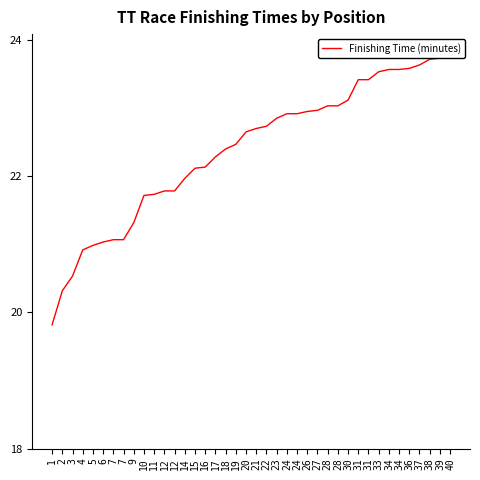

Where is the data nearest to the value 21?

5